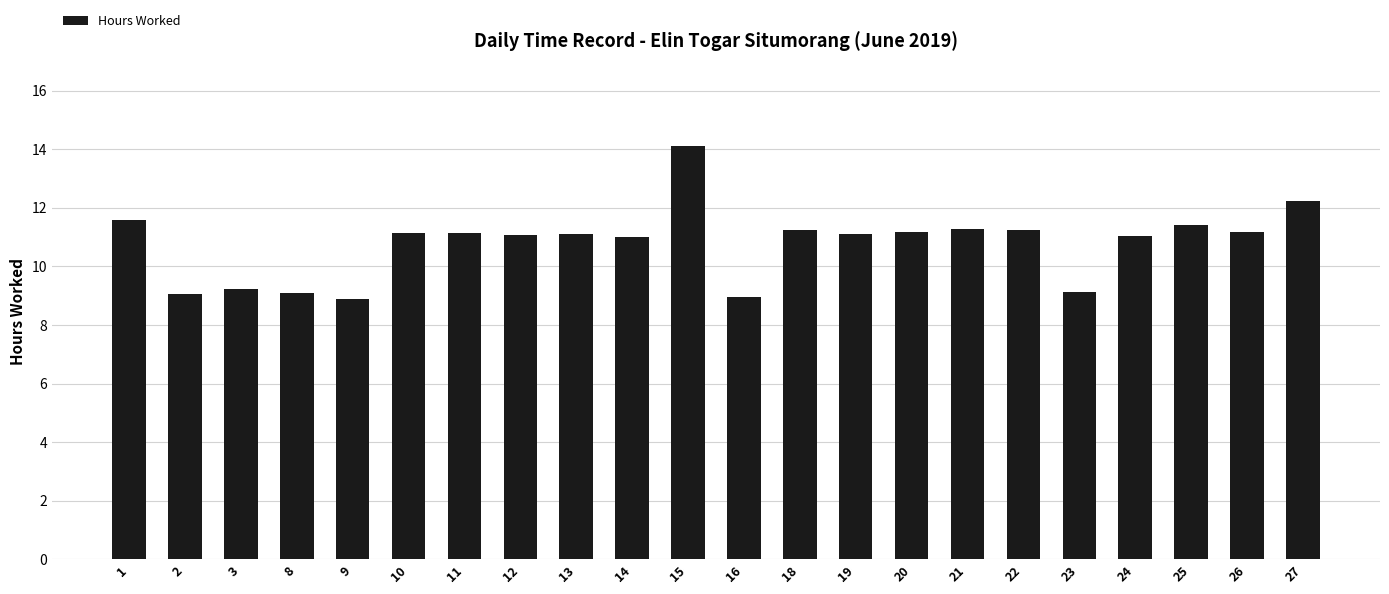

The chart shows a value of 14.1 at 15. True or false?

True